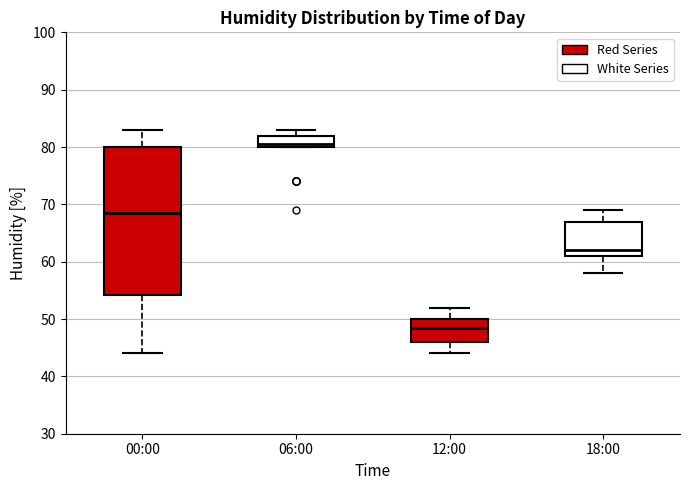

Reading left to right, transcribe this box plot: for each box, give where its median line is, the range the box spans, and where its two whiskers end, as read against the y-axis. The values are not printed on the chart, so give them approximately, as read against the axis.

00:00: median 69, box 54 to 80, whiskers 44 to 83
06:00: median 81, box 80 to 82, whiskers 80 to 83
12:00: median 49, box 46 to 50, whiskers 44 to 52
18:00: median 62, box 61 to 67, whiskers 58 to 69